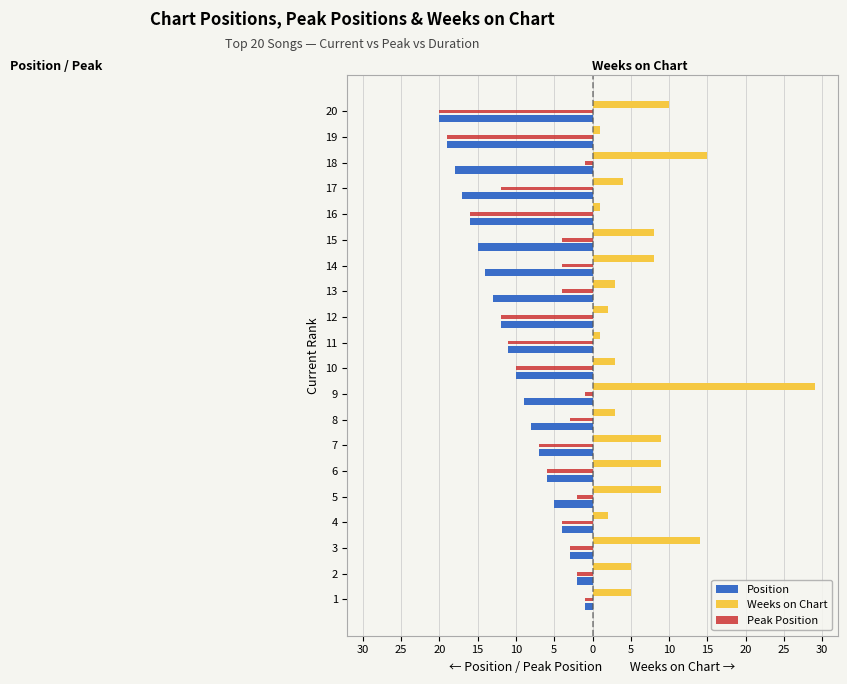

What is the sum of all Weeks on Chart values?

141